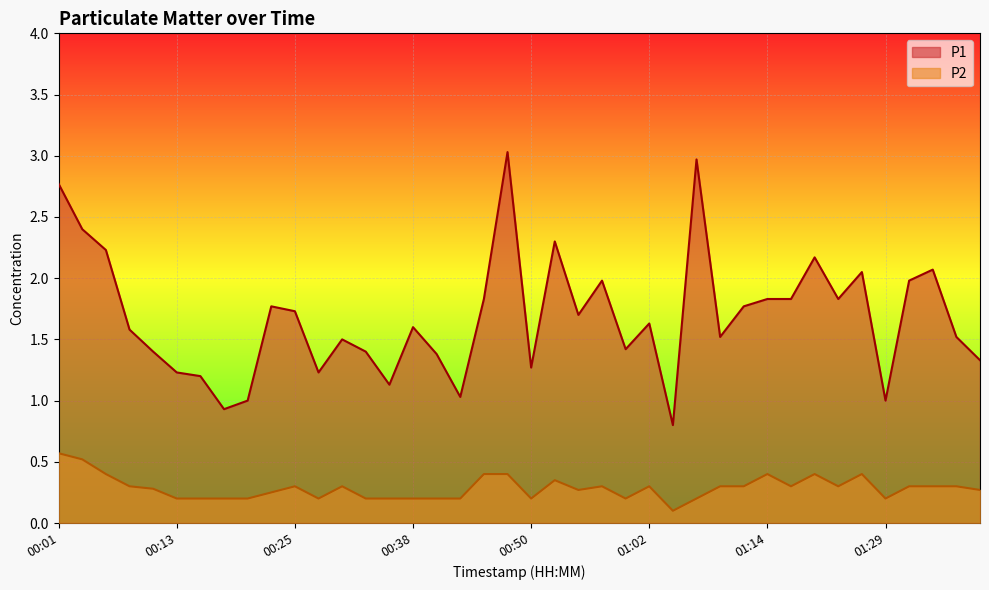

What are all the series names shown in the legend?

P1, P2